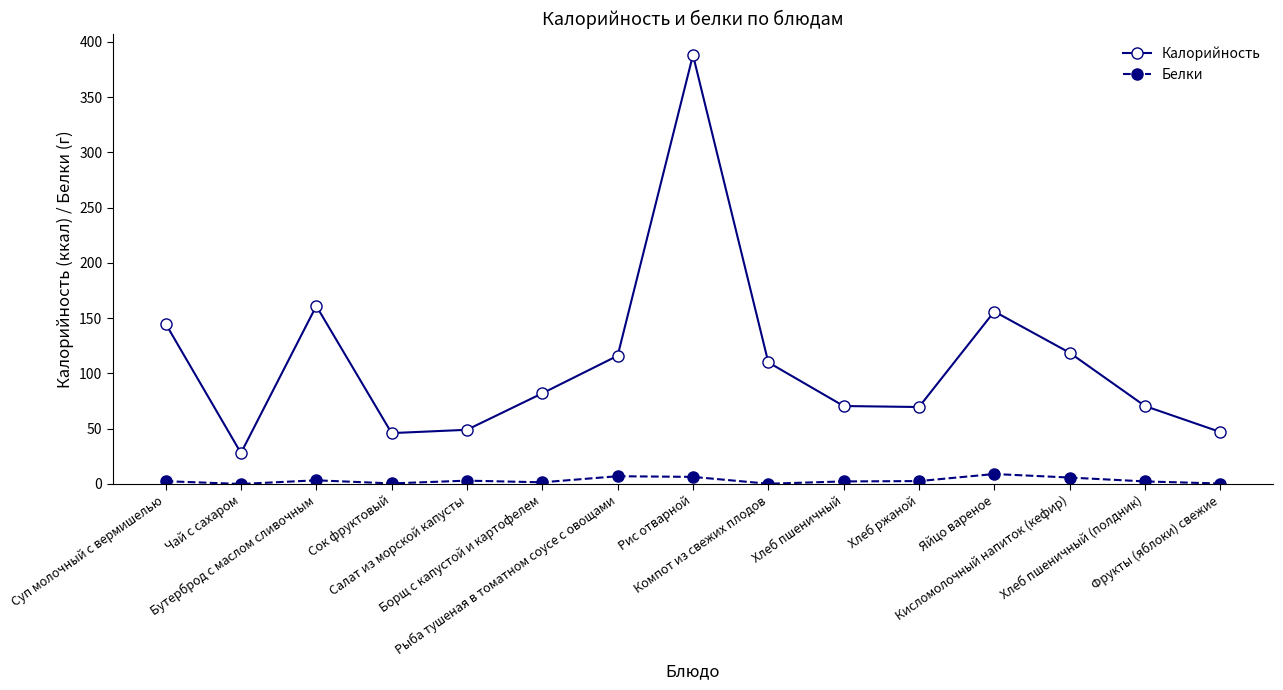

What is the highest value of the Калорийность series?

388.0